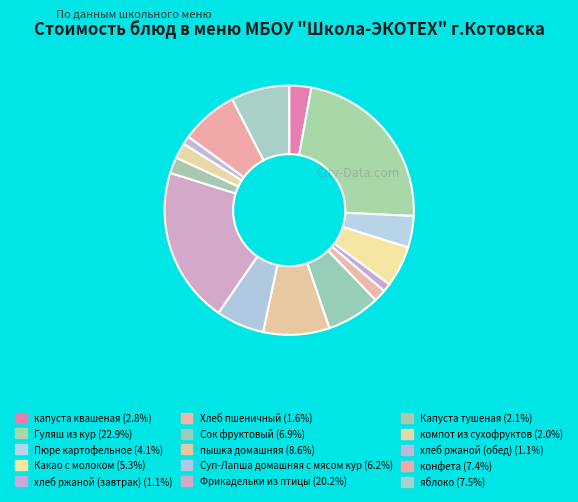

Does any single category account for the majority?

No